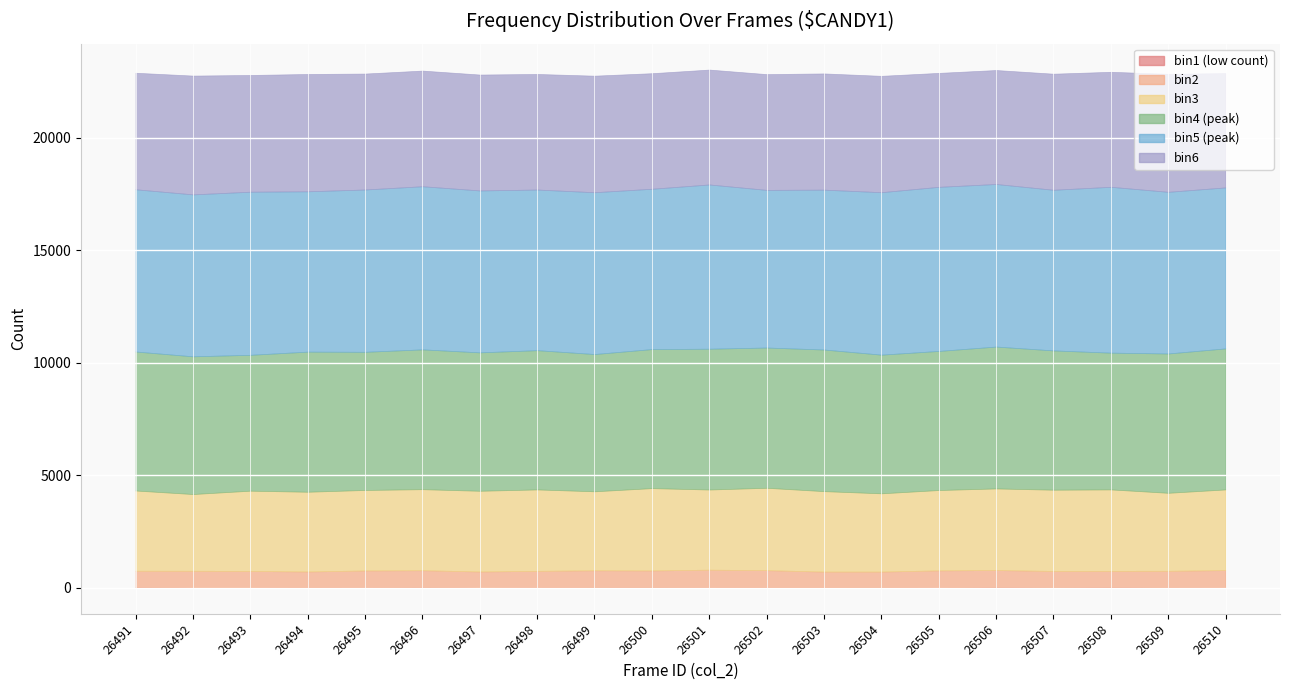

True or false: bin5 and bin1 cross at least once.

False